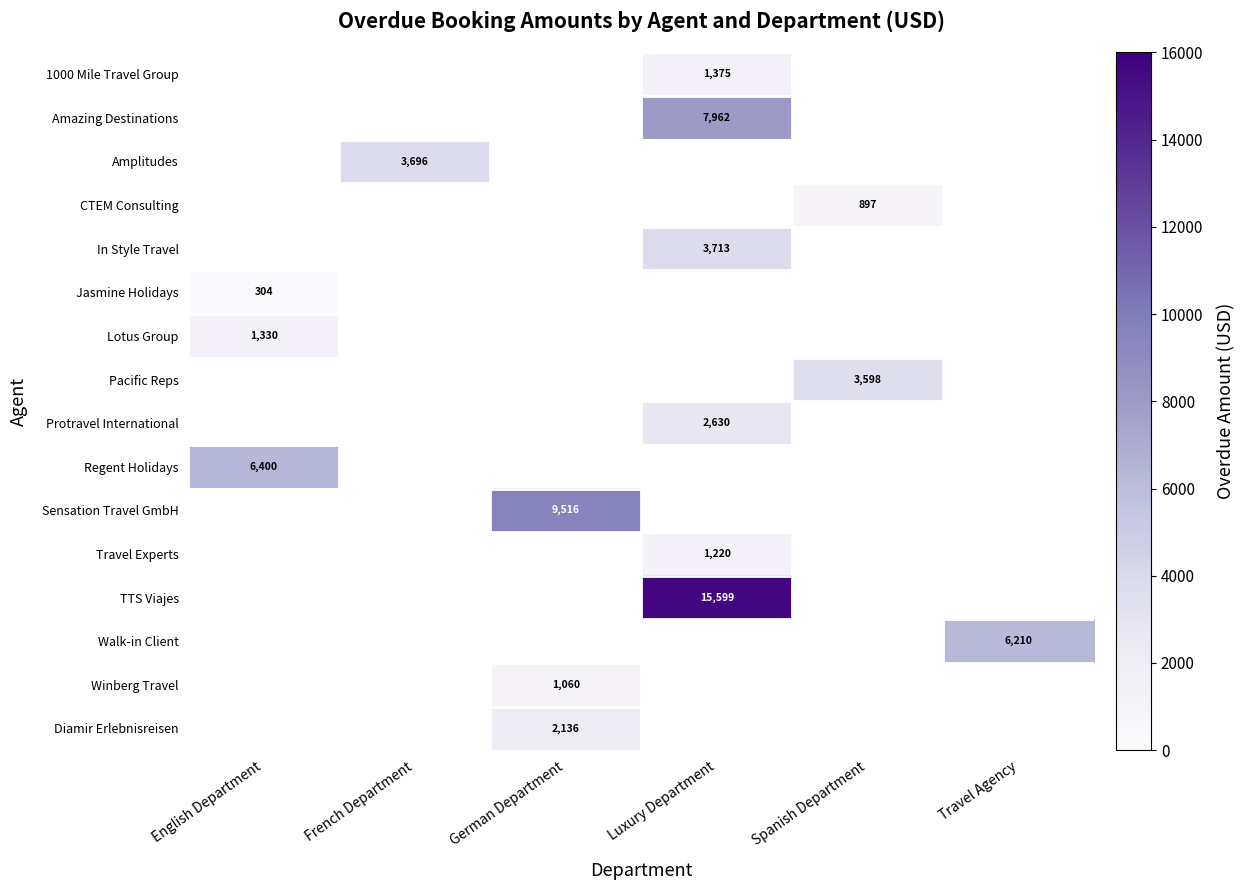

What is the minimum value shown in the chart?

304.0